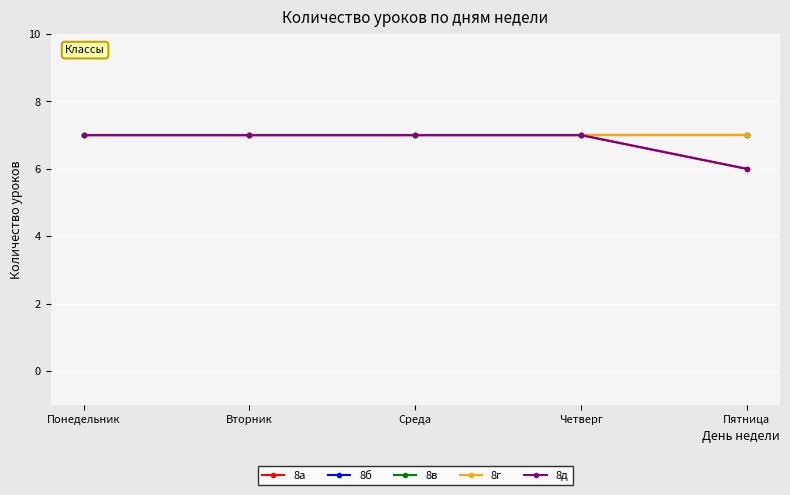

Does the chart have visible grid lines?

Yes